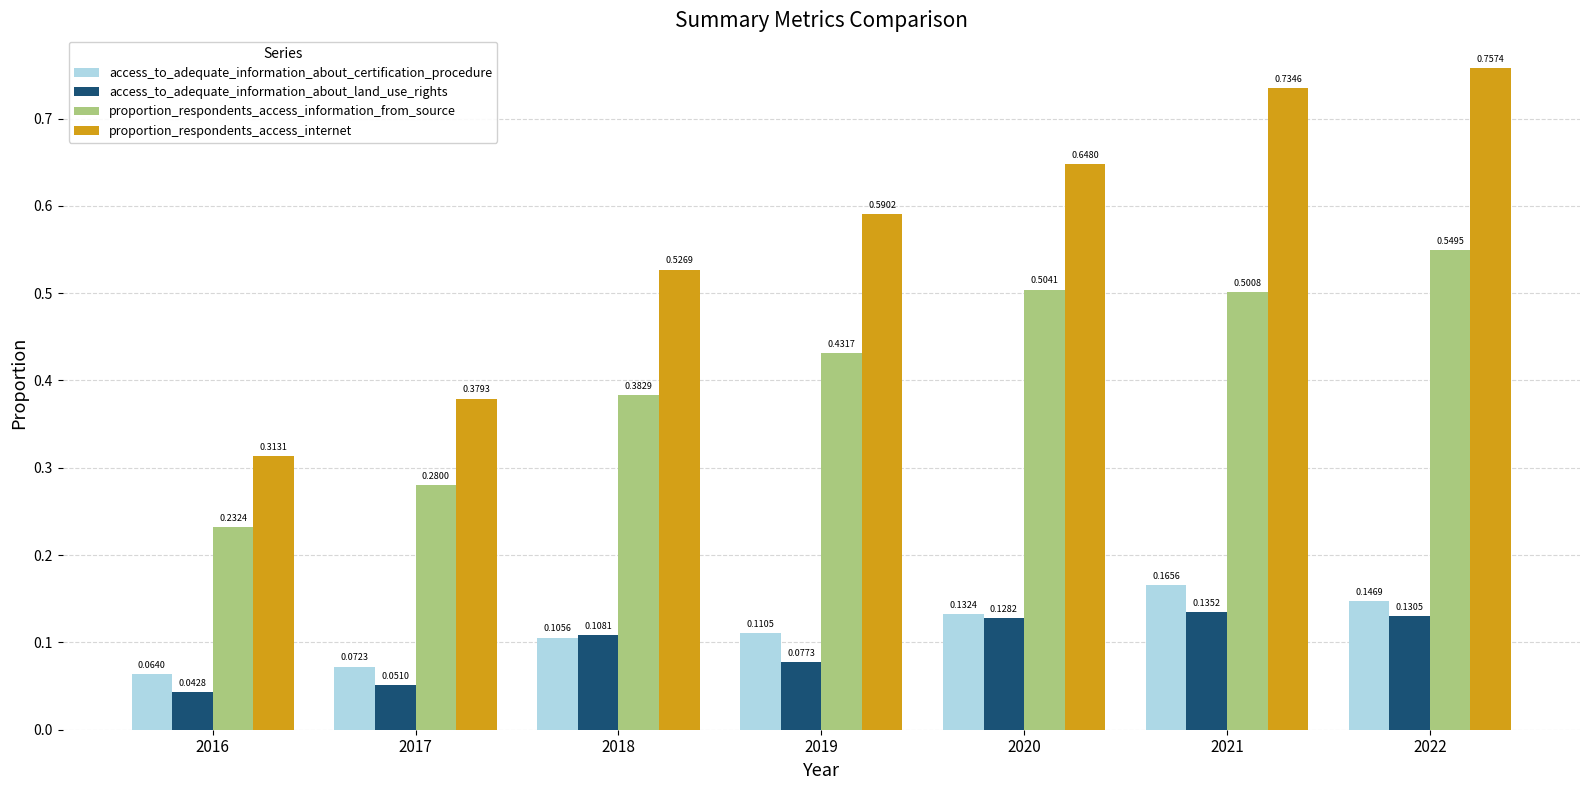

Rank the series by their maximum value, from lowest to highest.

access_to_adequate_information_about_land_use_rights, access_to_adequate_information_about_certification_procedure, proportion_respondents_access_information_from_source, proportion_respondents_access_internet